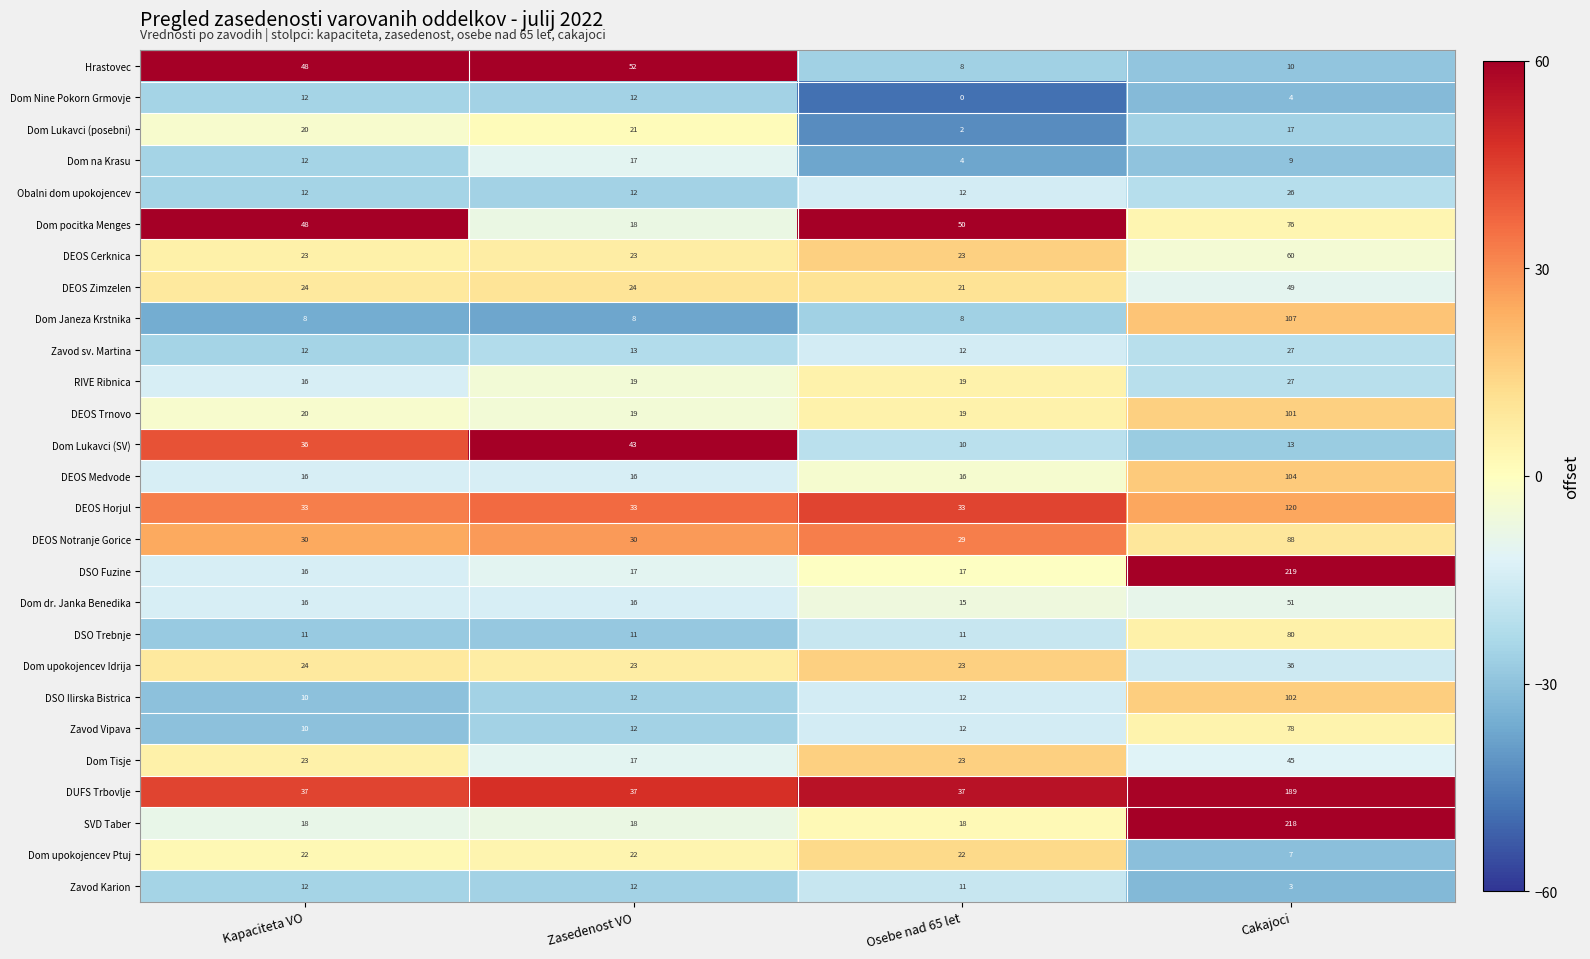

Is it true that Dom pocitka Menges equals 110 at Cakajoci?

False